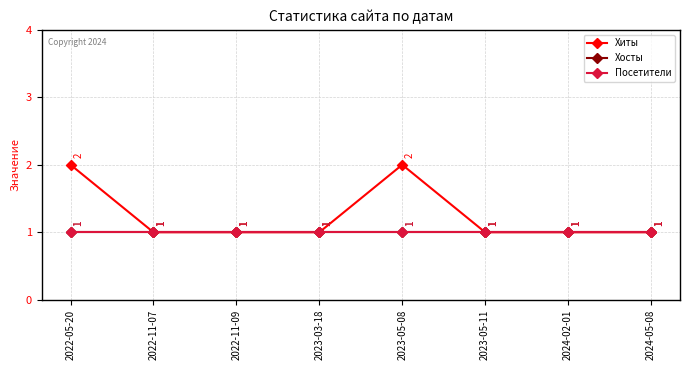

Rank the series at 2023-05-08 from lowest to highest value.

Хосты, Посетители, Хиты